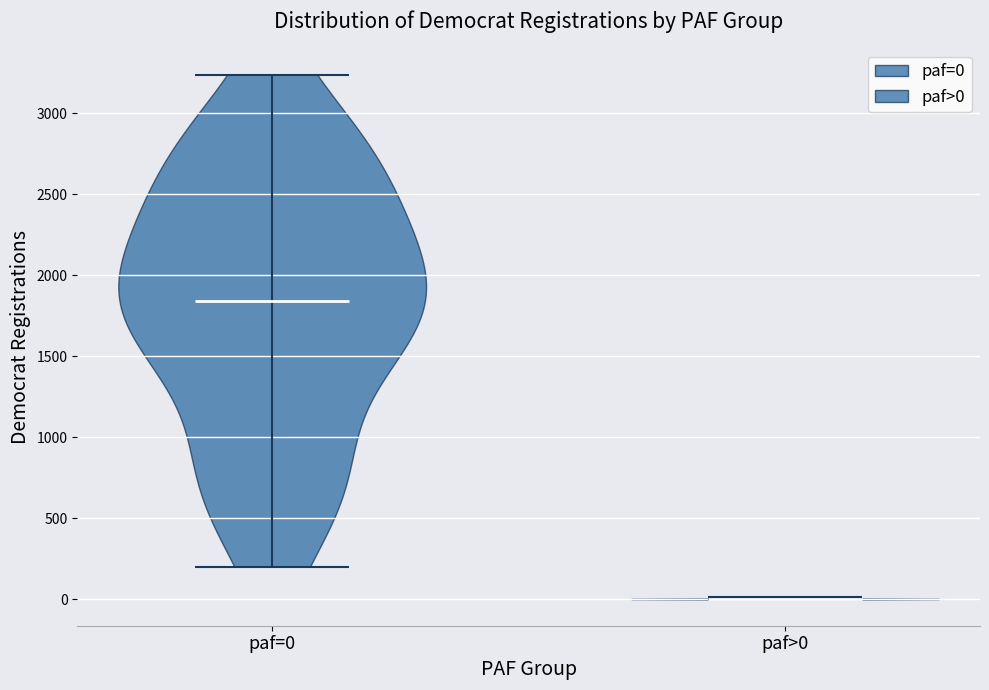

Which violin has the highest median line?

paf=0